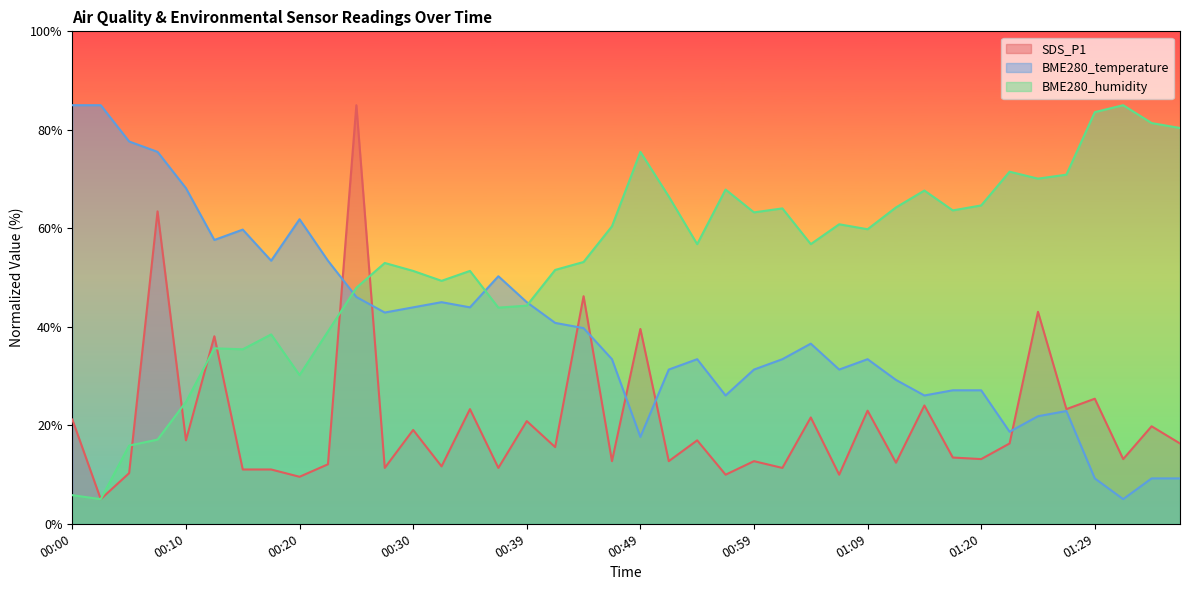

Does the chart display data point markers on the line(s)?

No